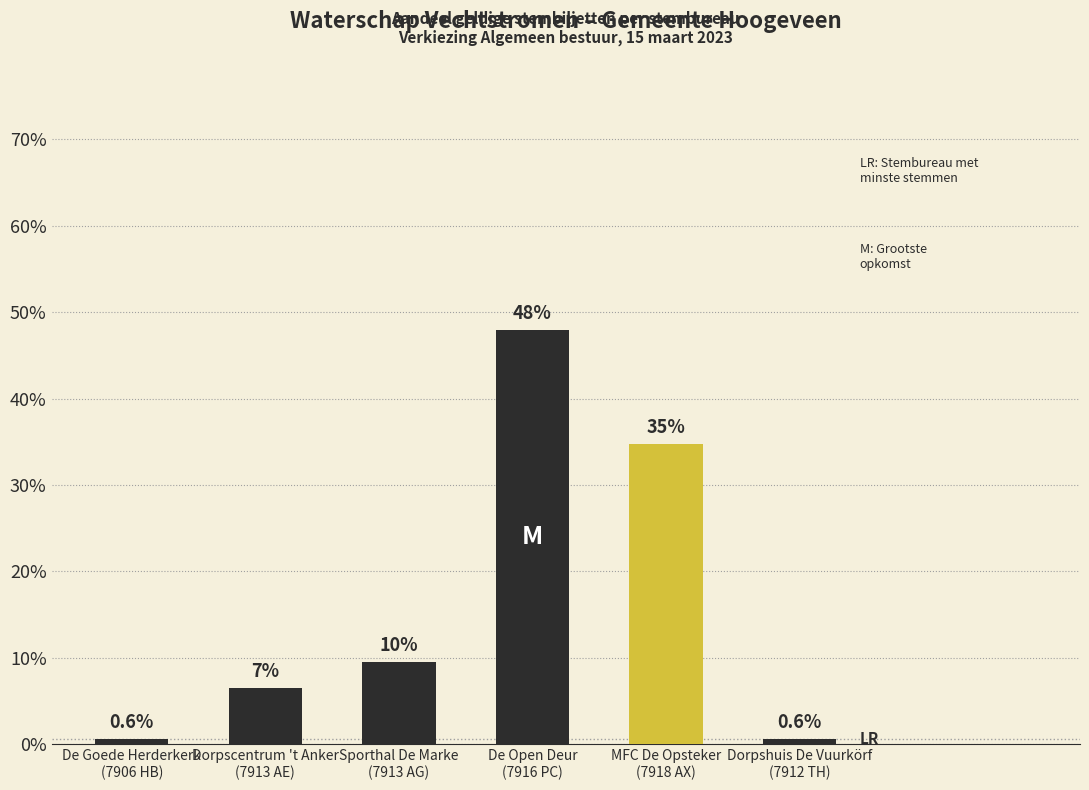

Is it true that the value at MFC De Opsteker
(7918 AX) is 34.8?

True